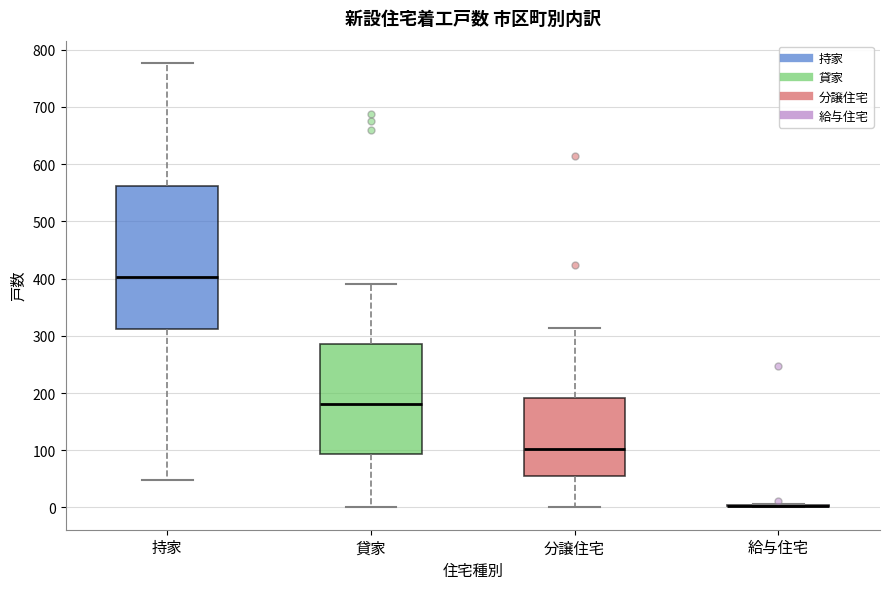

Comparing the boxes themselves (not the whiskers), which one is the tallest?

持家